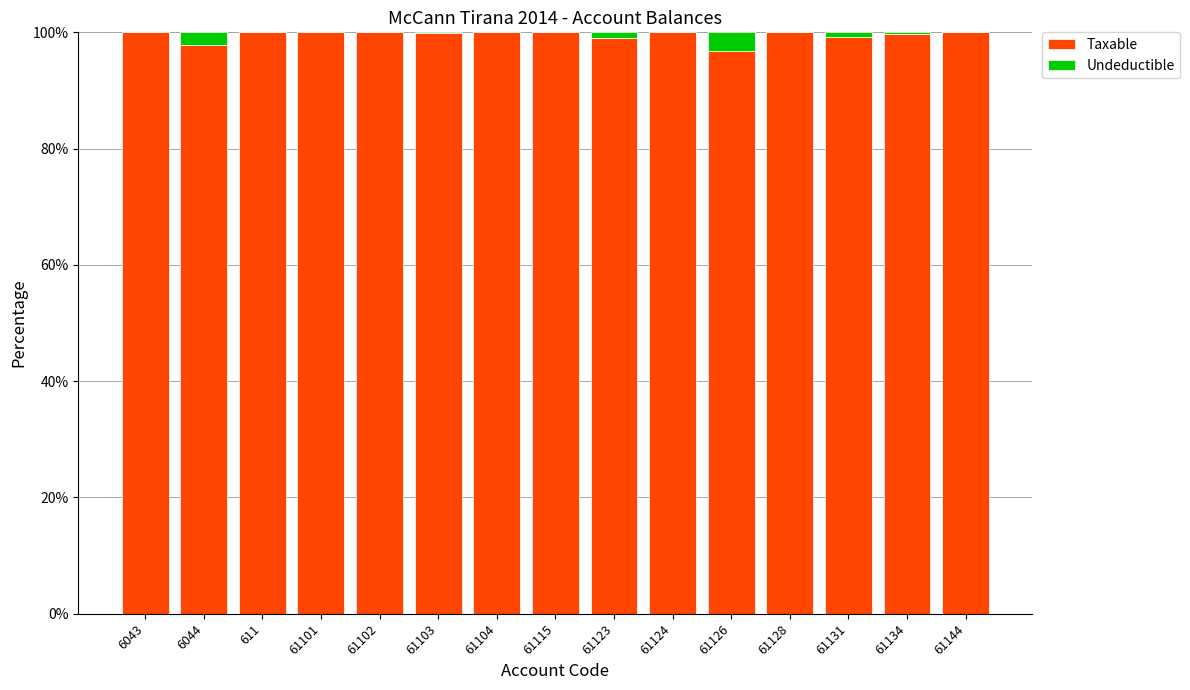

Count the number of data series in this chart.

2